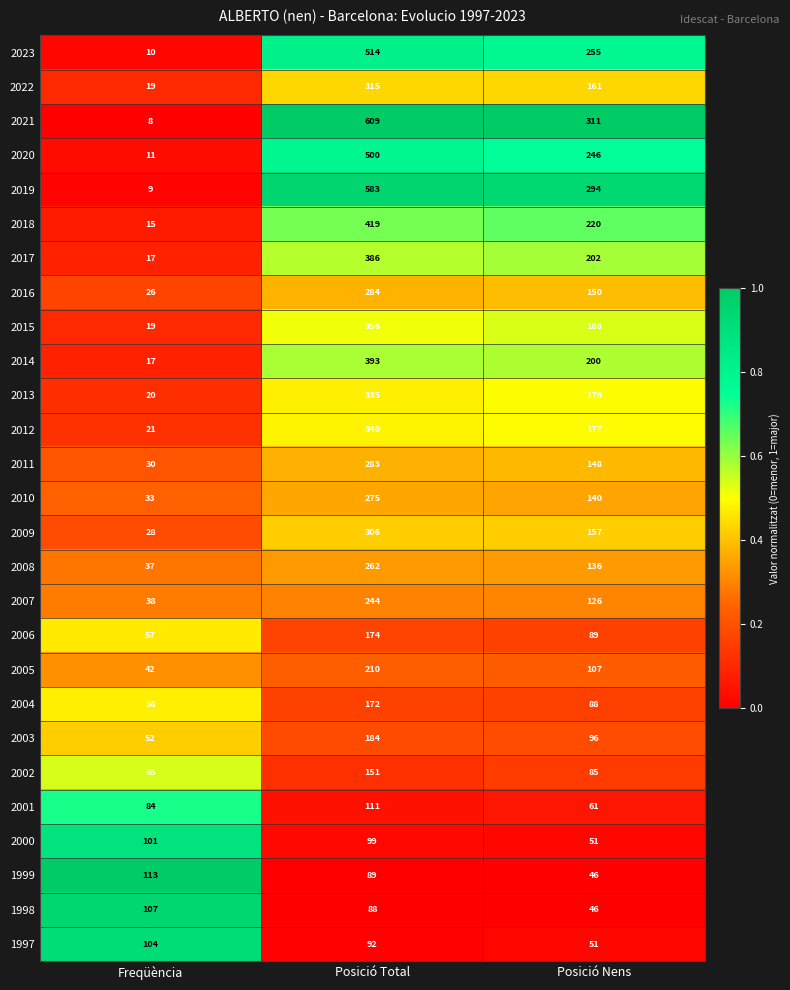

Is the value of 2011 at Posició Nens greater than the value of 2008 at Freqüència?

Yes